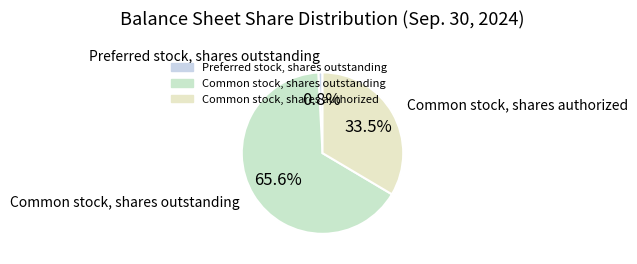

To the nearest percent, what is the difference between the largest and smallest slice percentages?

65%